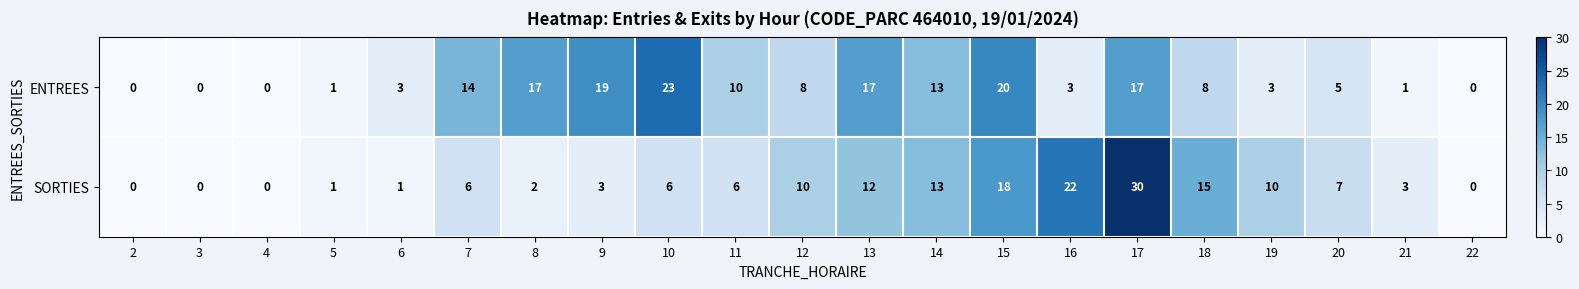

Which series has the widest spread of values?

SORTIES